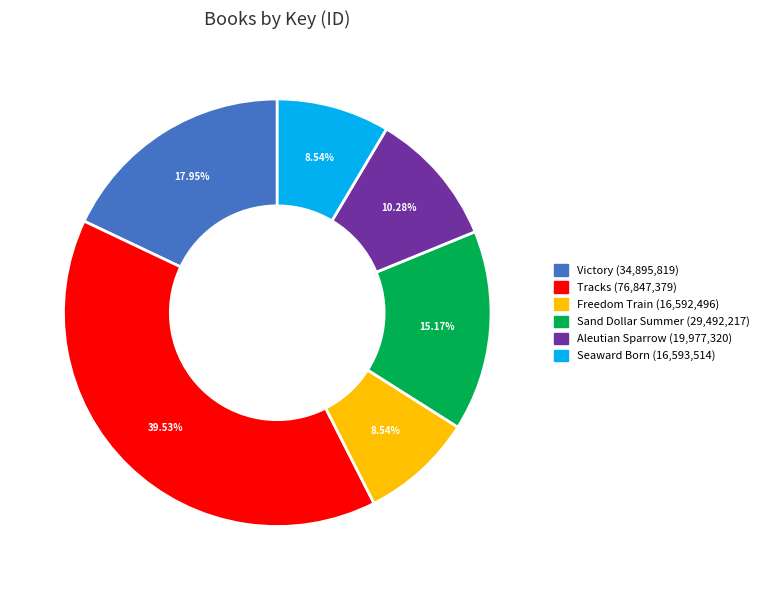

To the nearest percent, what is the average slice percentage?

17%